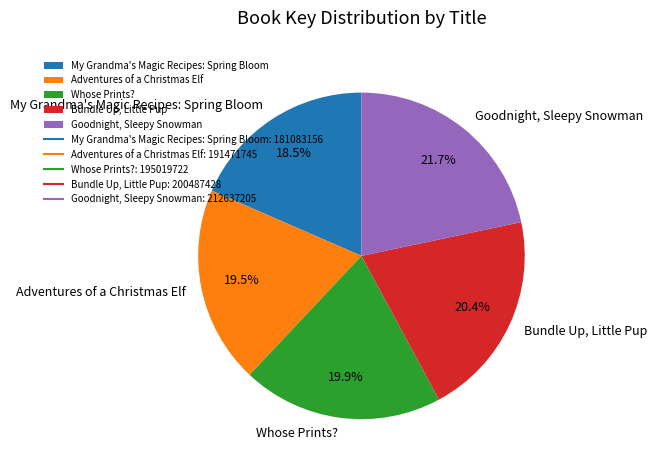

Which category has the smallest portion of the pie?

My Grandma's Magic Recipes: Spring Bloom